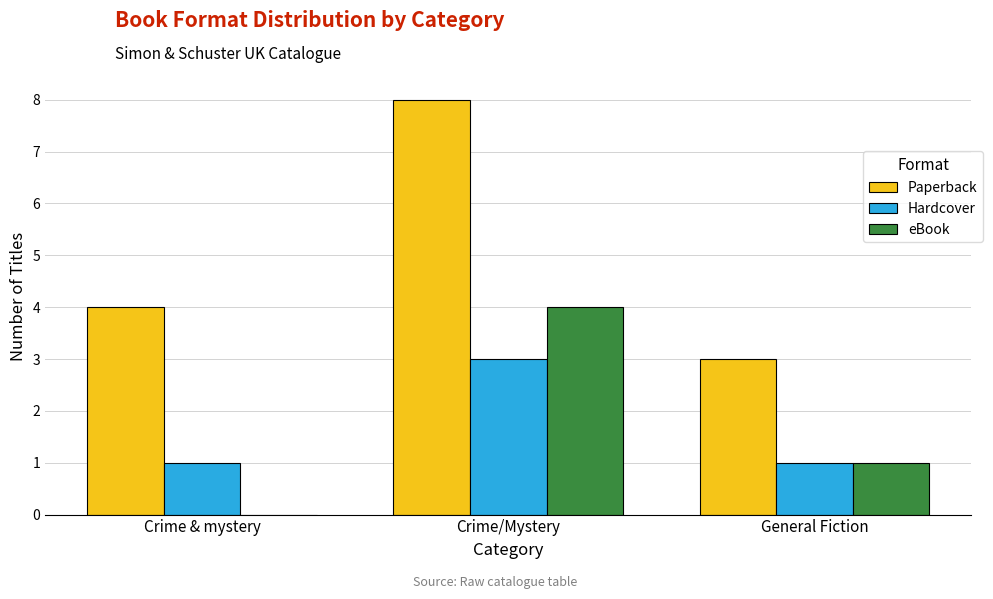

Is it true that eBook equals 2 at Crime/Mystery?

False